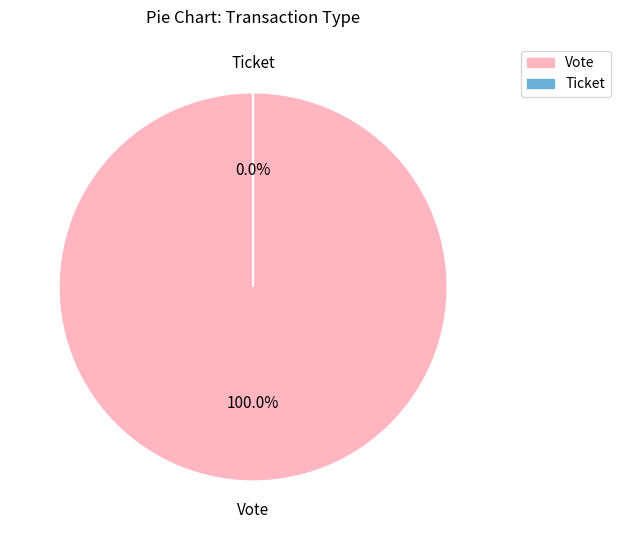

What is the smallest slice in the pie chart?

Ticket